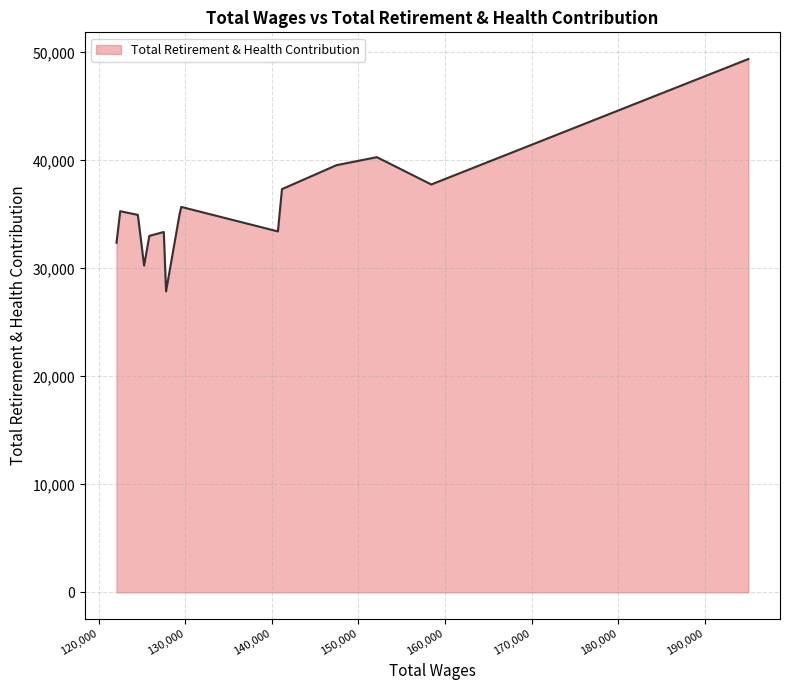

What is the smallest value displayed?

27870